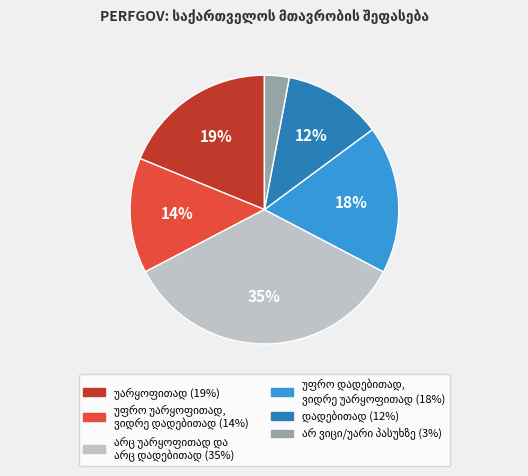

Is there any slice that represents more than half of the pie?

No